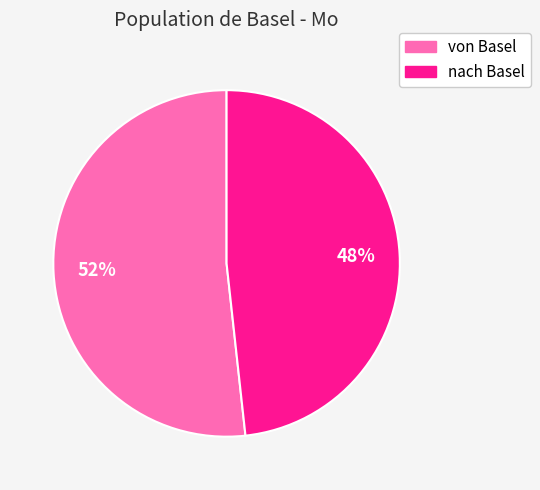

Is it true that von Basel is 57% of the pie?

False